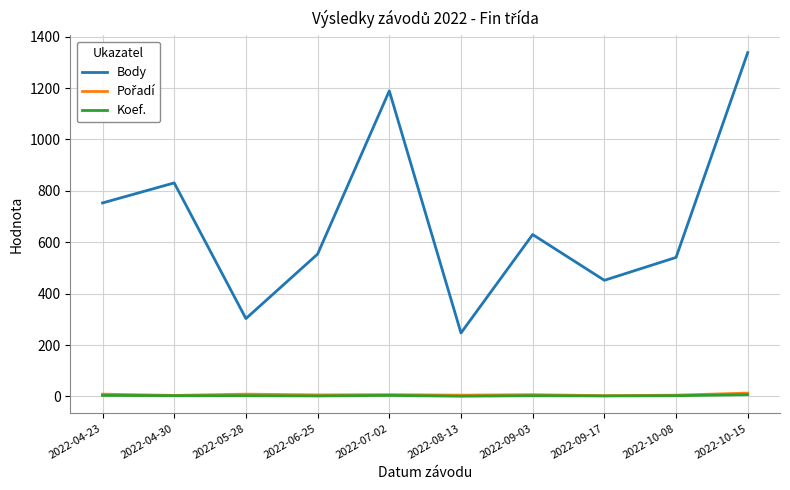

Between 2022-06-25 and 2022-10-15, which series saw the biggest shift?

Body